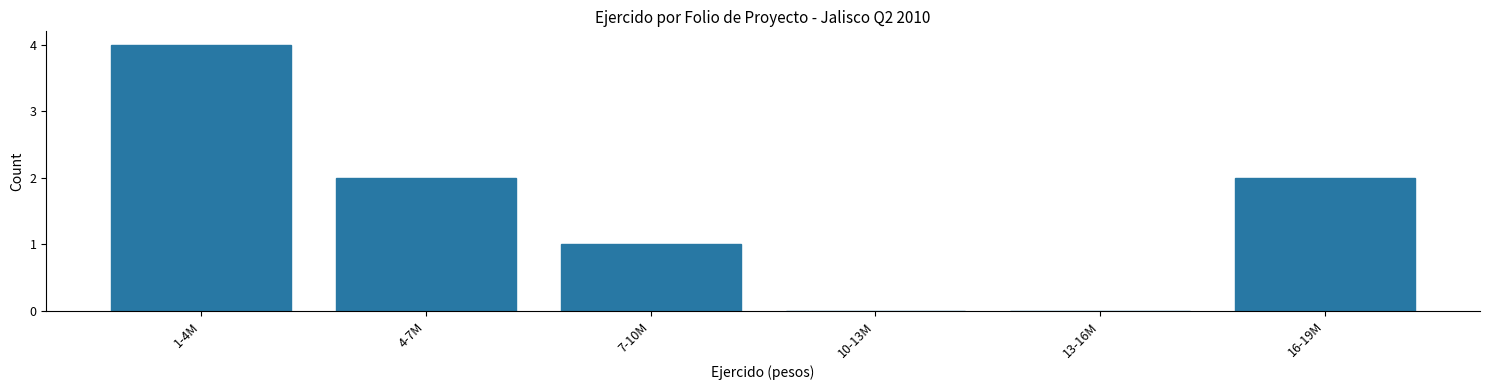

Reading left to right, extract all data points from this chart.

1-4M=4	4-7M=2	7-10M=1	10-13M=0	13-16M=0	16-19M=2